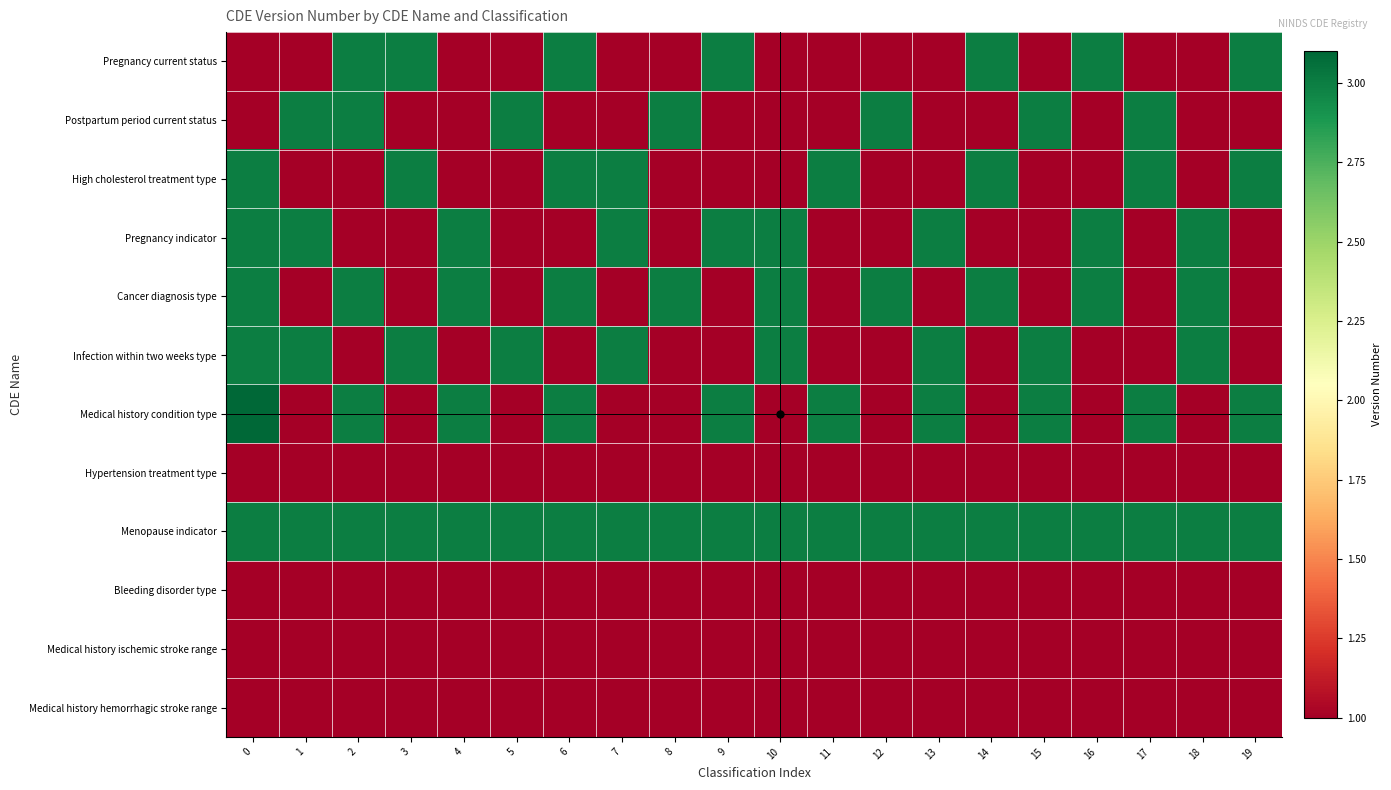

Which series has the largest total across all categories?

Menopause indicator